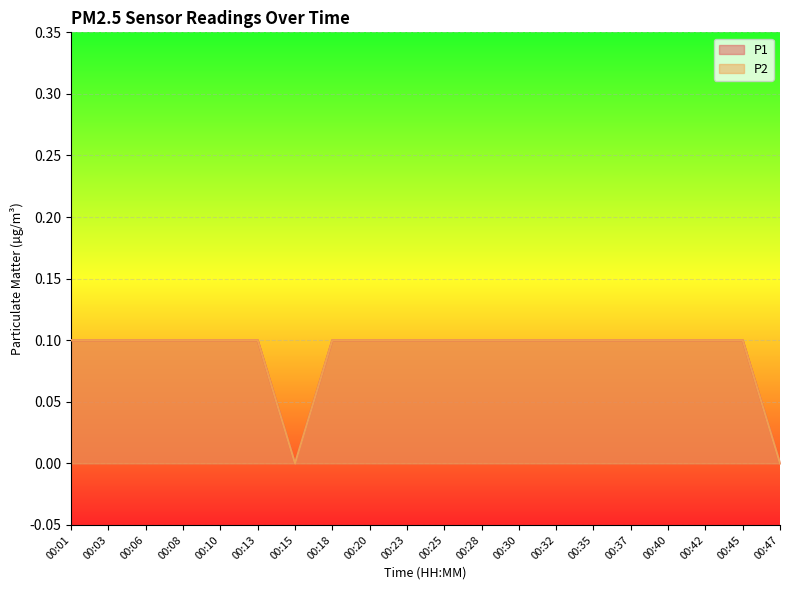

Rank the series at 00:30 from highest to lowest value.

P1, P2